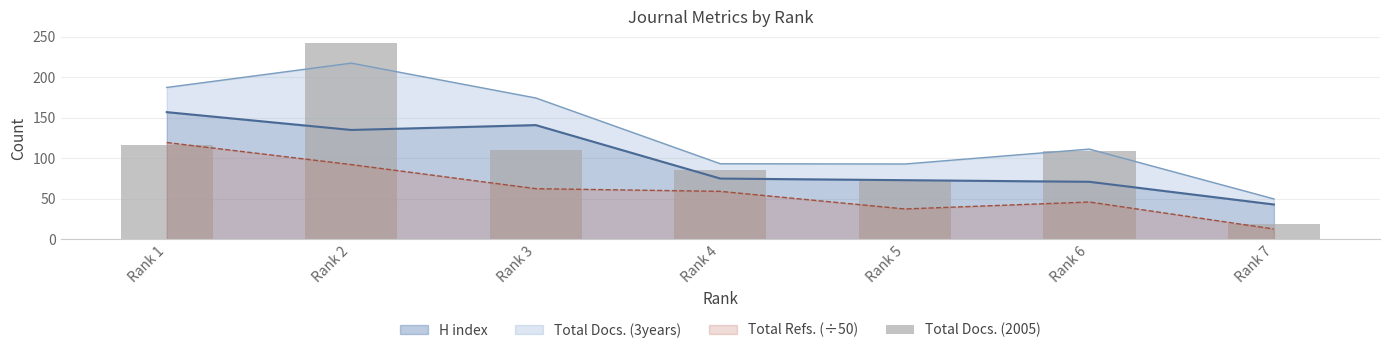

Are the bars horizontal?

No